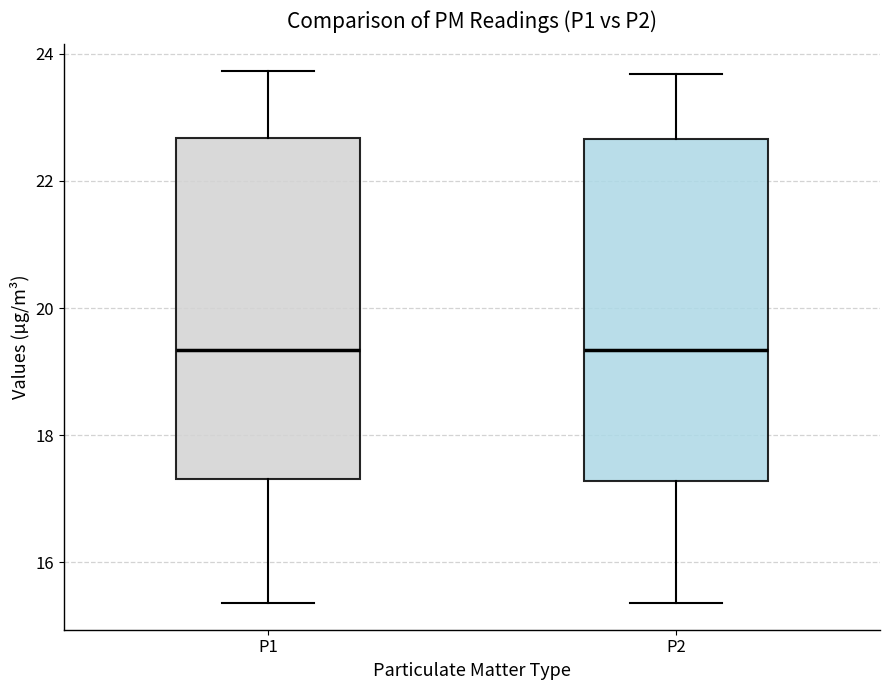

Reading left to right, read every box against the y-axis: the position of its median line, the range the box covers, and the ends of its whiskers. The values are not printed on the chart, so give them approximately, as read against the axis.

P1: median 19.4, box 17.4 to 22.6, whiskers 15.4 to 23.8
P2: median 19.4, box 17.2 to 22.6, whiskers 15.4 to 23.6